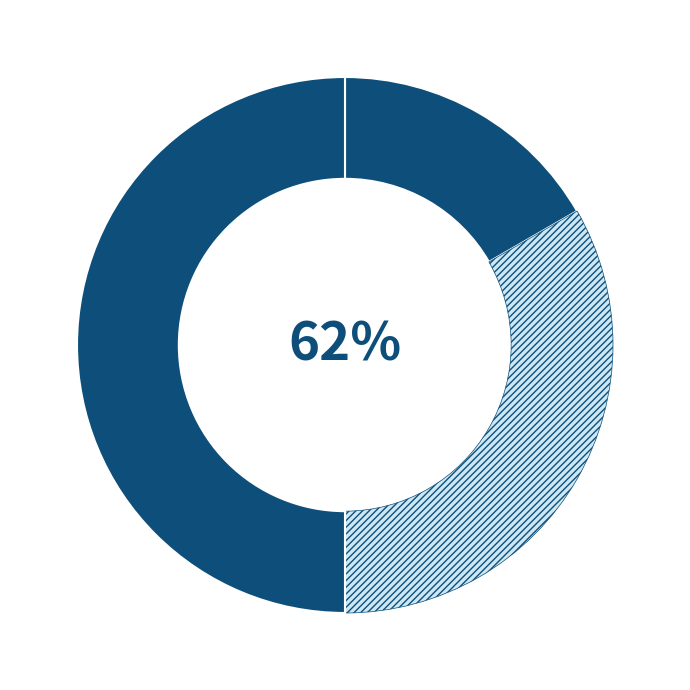

To the nearest percent, what portion does Основне місце роботи represent?

17%